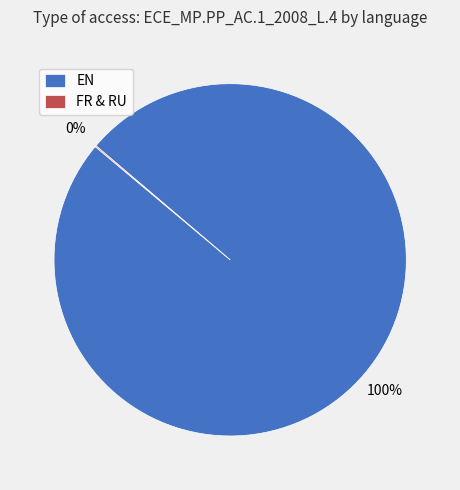

What is the majority slice?

EN